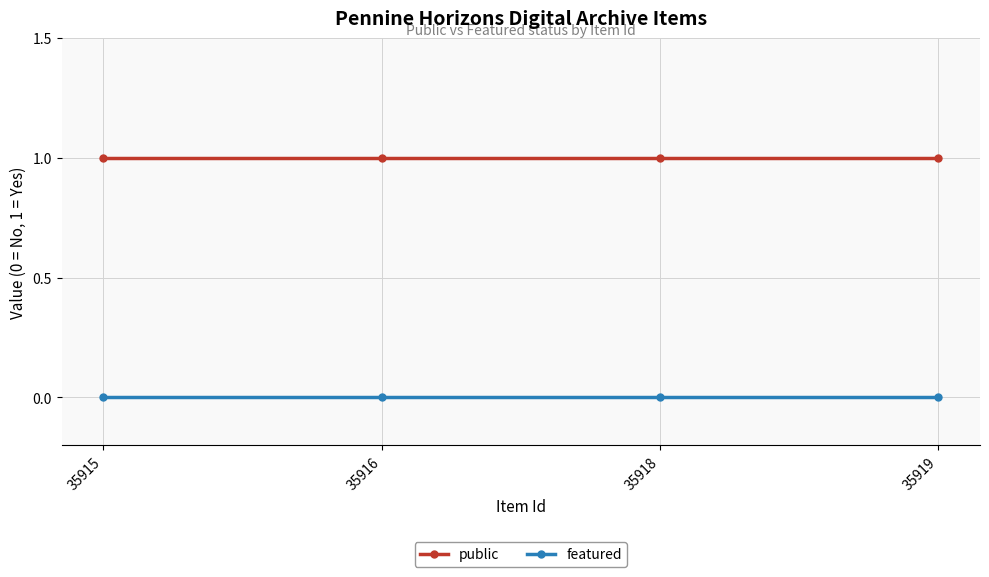

Rank the series at 35915 from lowest to highest value.

featured, public